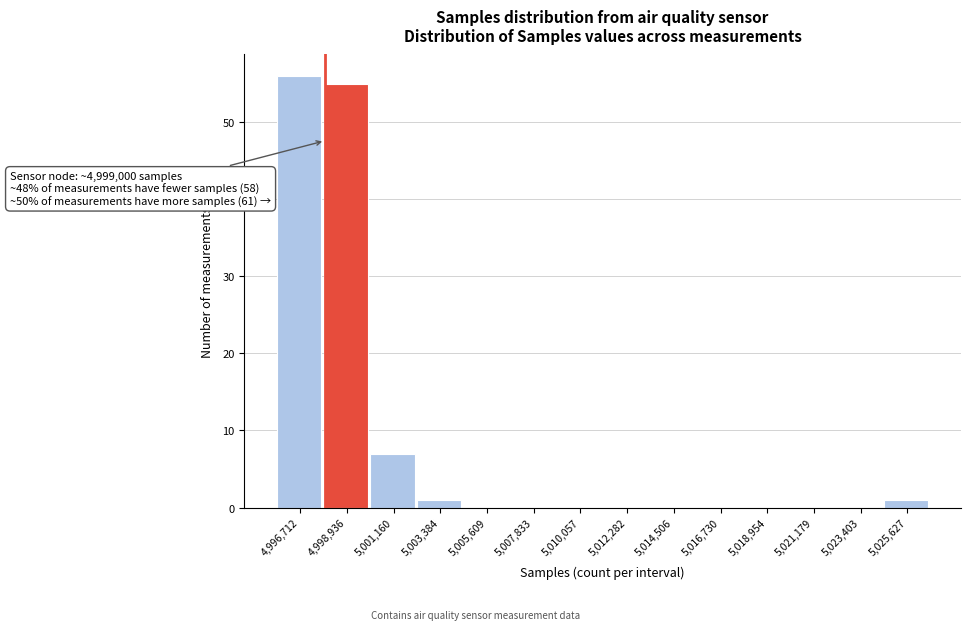

Reading left to right, extract all data points from this chart.

4,996,712=56	4,998,936=55	5,001,160=7	5,003,384=1	5,005,609=0	5,007,833=0	5,010,057=0	5,012,282=0	5,014,506=0	5,016,730=0	5,018,954=0	5,021,179=0	5,023,403=0	5,025,627=1